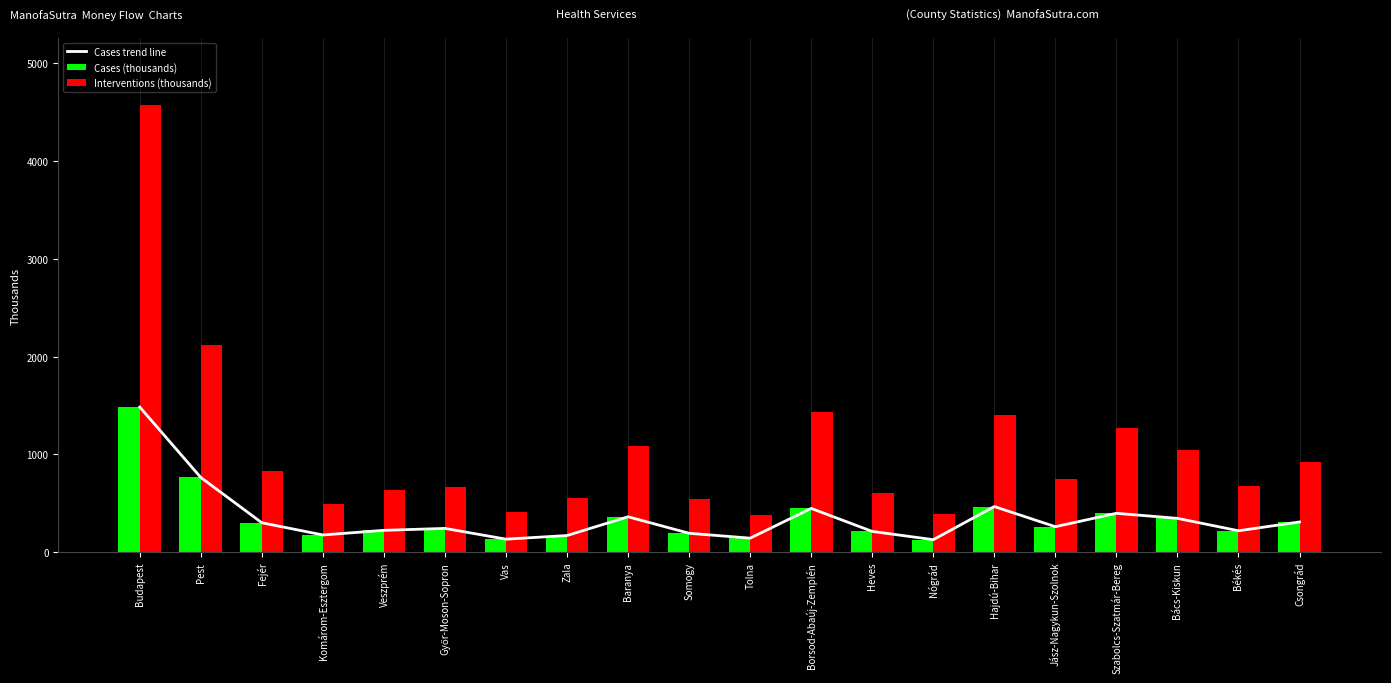

What is the approximate value of Interventions (thousands) at Zala?

555.0